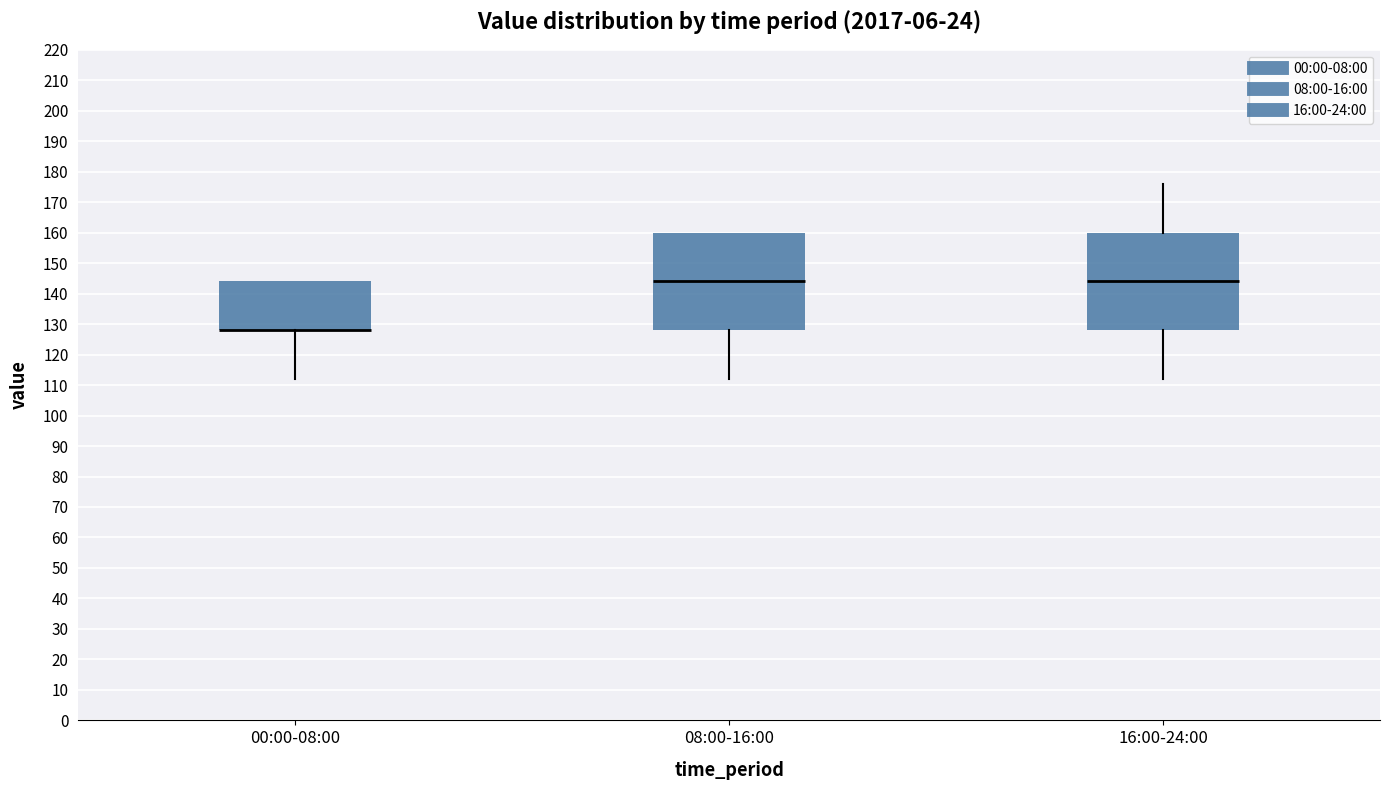

Where is the upper edge of the box for 16:00-24:00 on the y-axis? The values are not printed on the chart, so give them approximately, as read against the axis.

160